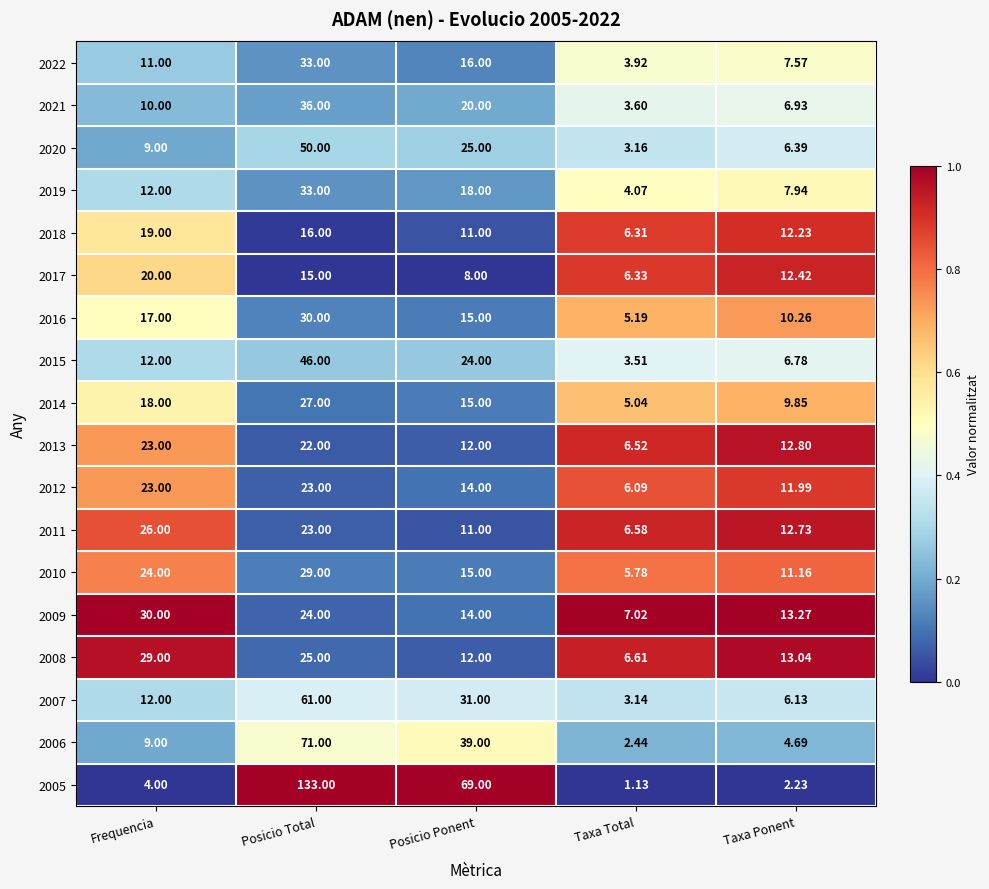

Is the value of 2007 at Taxa Ponent greater than the value of 2011 at Posicio Total?

No